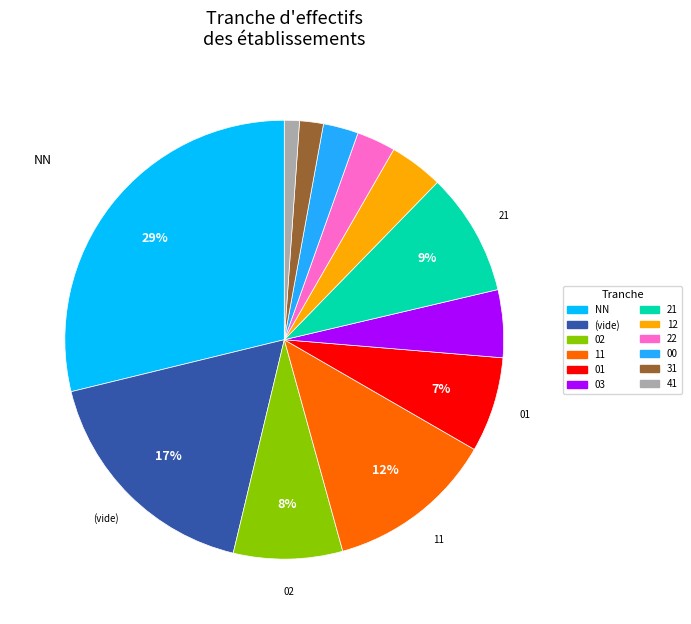

Rank the categories by value from highest to lowest.

NN, , 11, 21, 02, 01, 03, 12, 22, 00, 31, 41